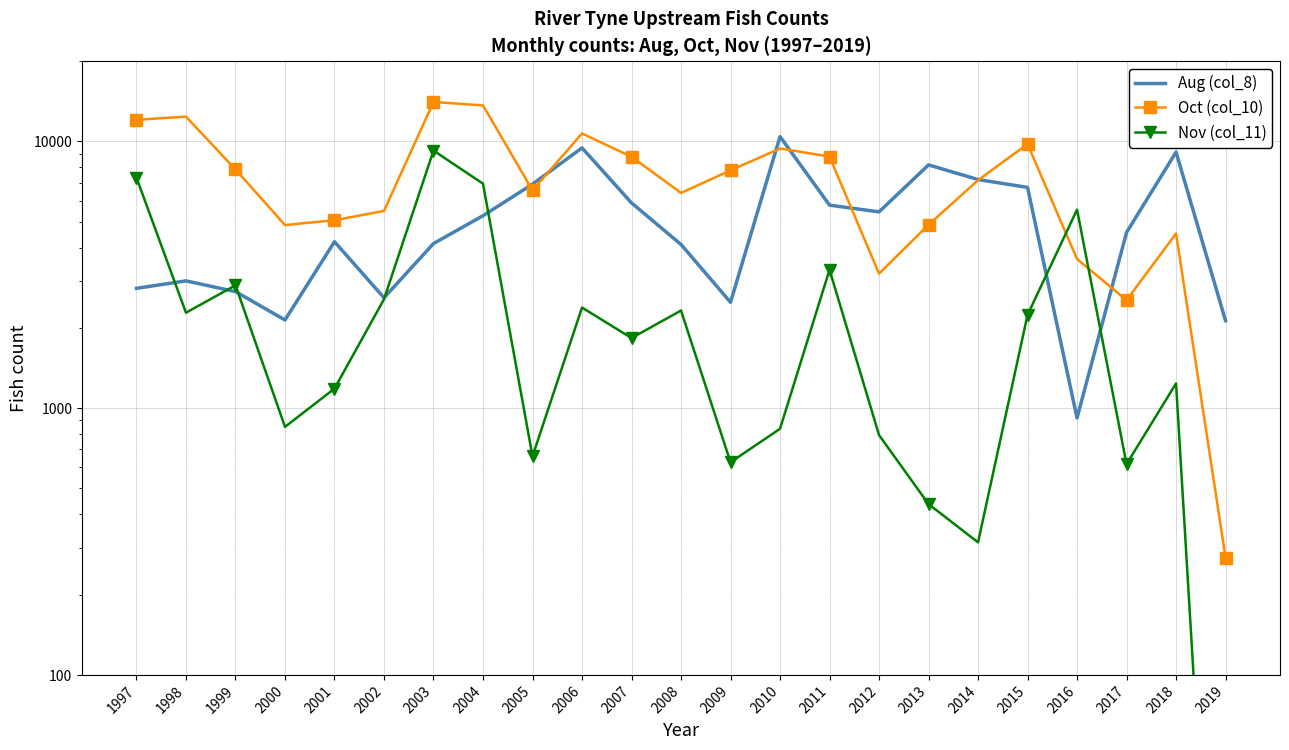

What is the difference between the highest and lowest values at 2009?

7162